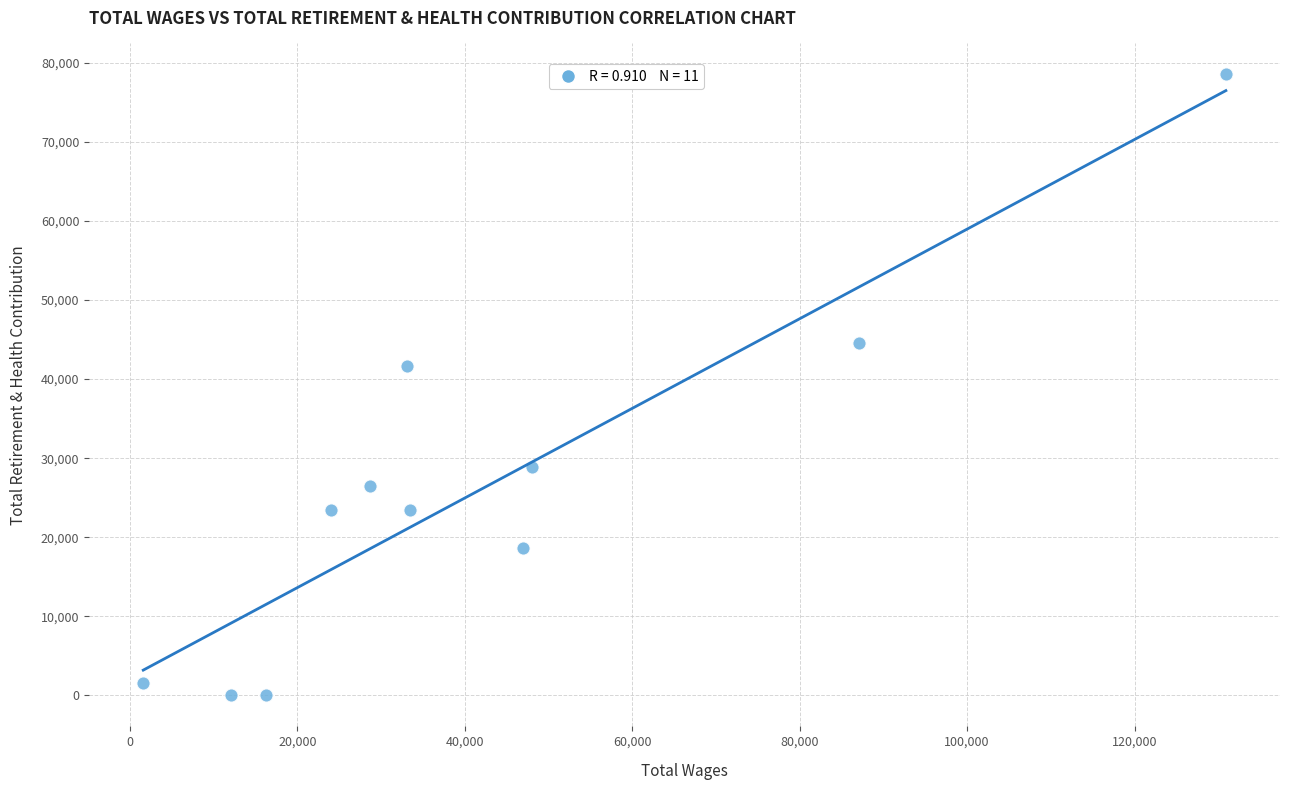

What Y value in the scatter plot is closest to 39263?

41667